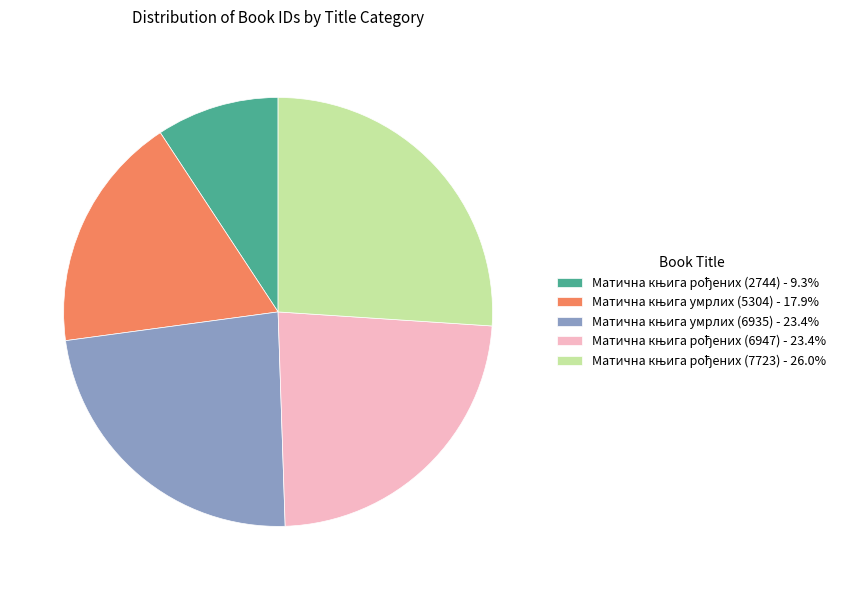

Is there a majority slice in this chart?

No